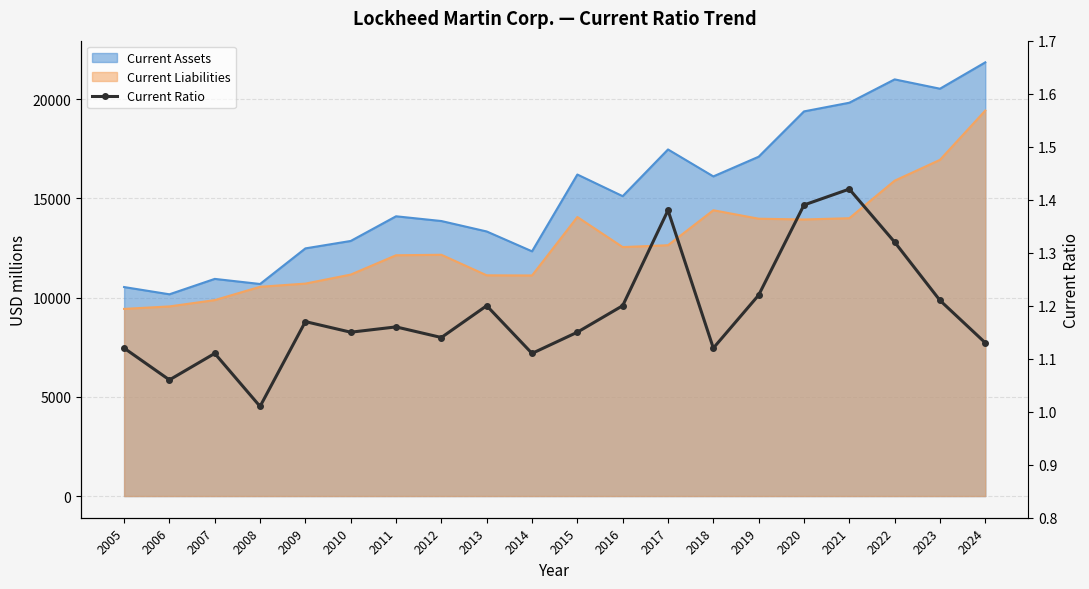

How many interior local peaks (higher than both neighbors) does the data have?

6